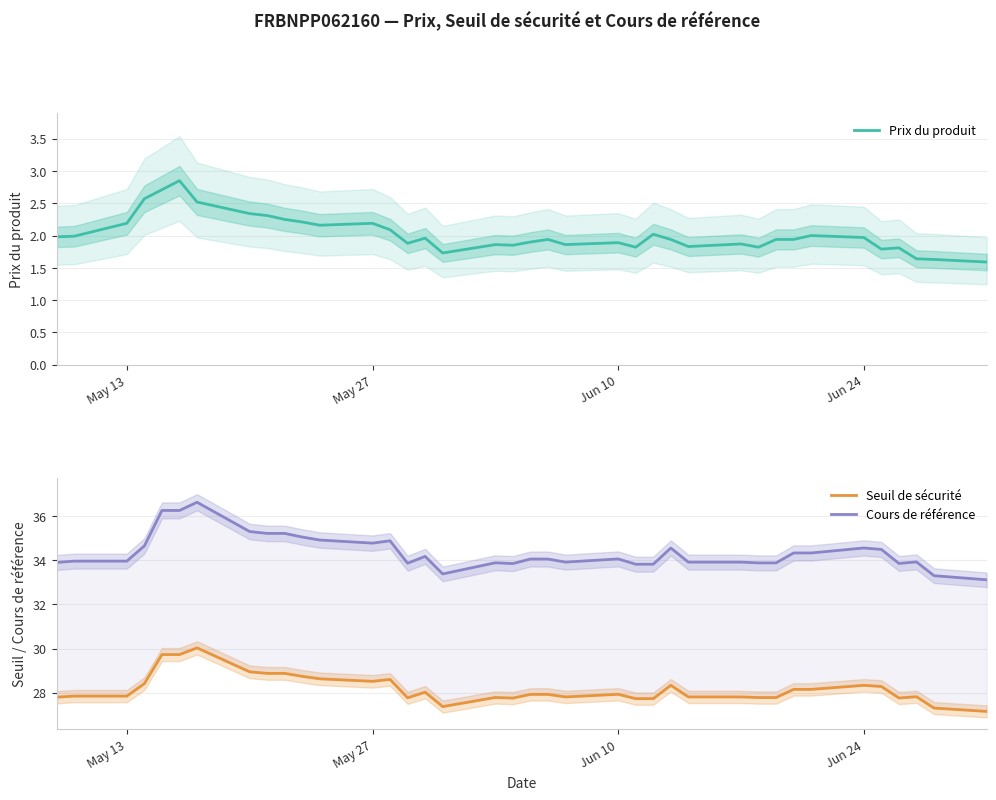

True or false: Cours de référence and Prix du produit cross at least once.

False